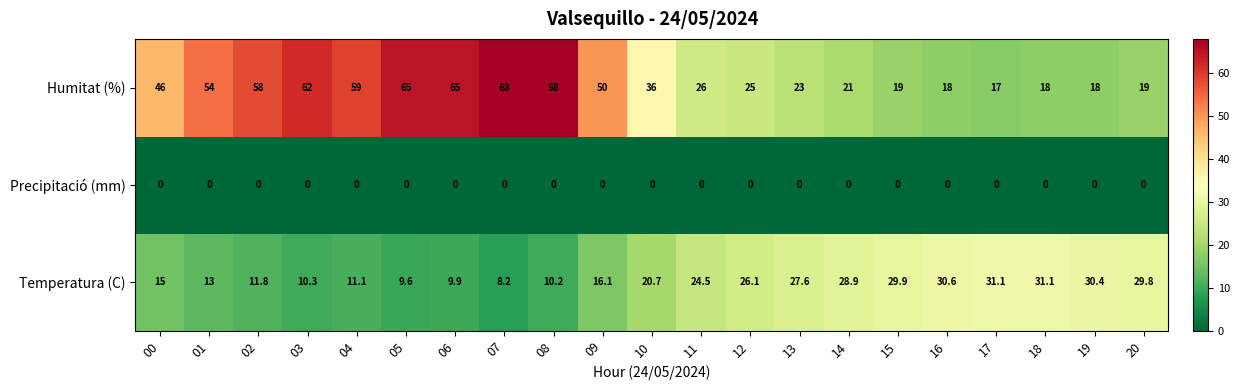

Rank the series at 11 from lowest to highest value.

Precipitació (mm), Temperatura (C), Humitat (%)